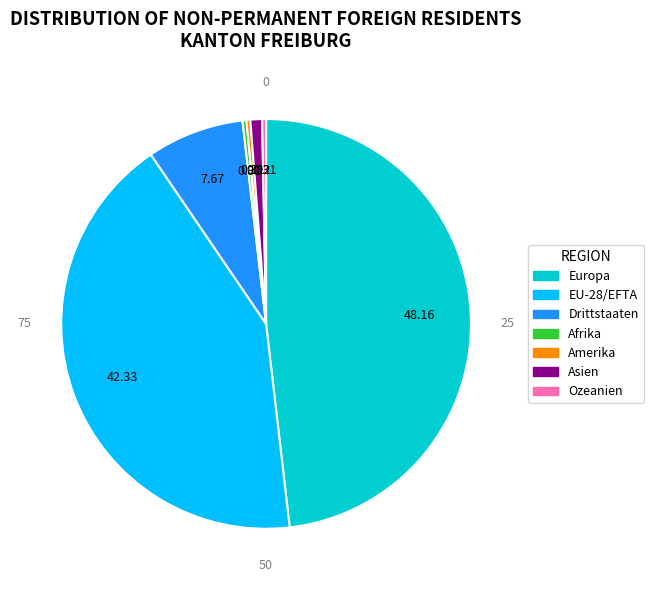

Is there a majority slice in this chart?

No